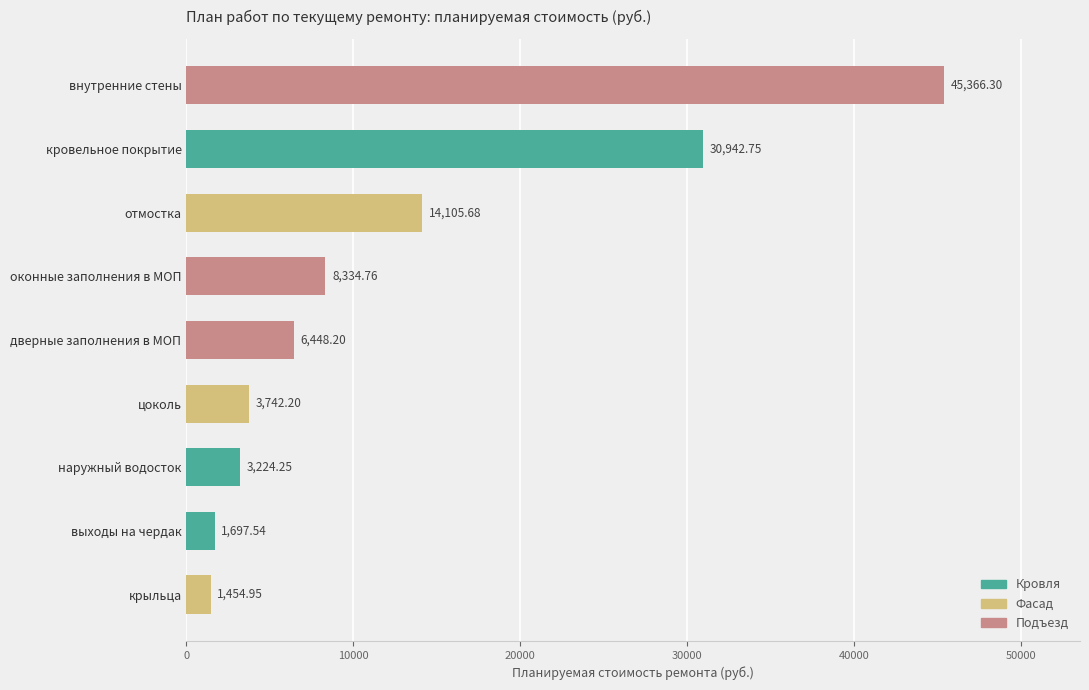

What is the smallest value displayed?

1455.0